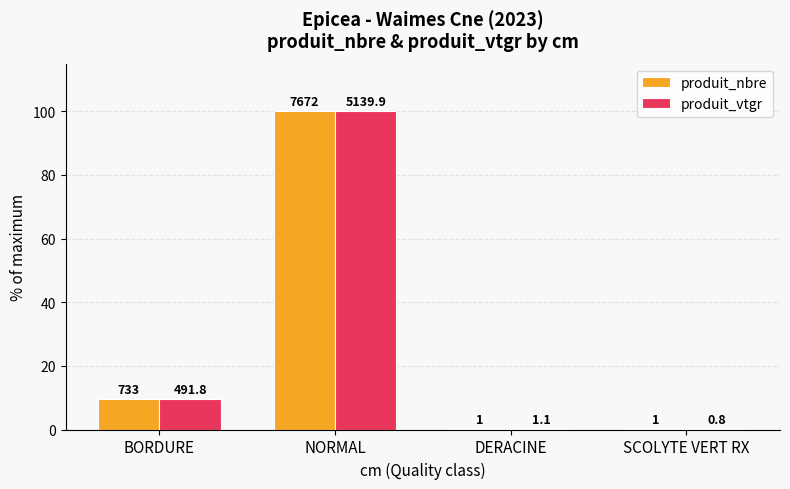

List the series in order of their peak value, highest first.

produit_nbre, produit_vtgr